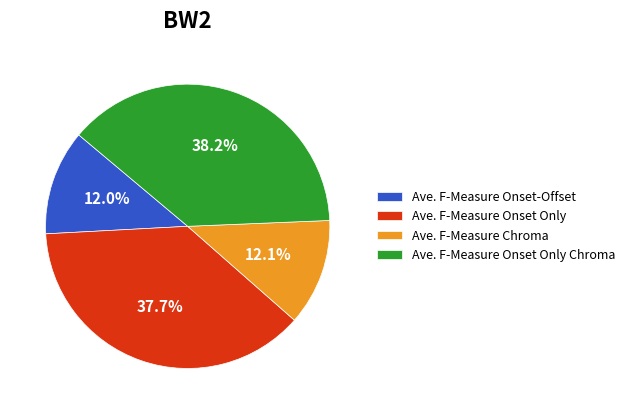

Which category has the biggest portion of the pie?

Ave. F-Measure Onset Only Chroma